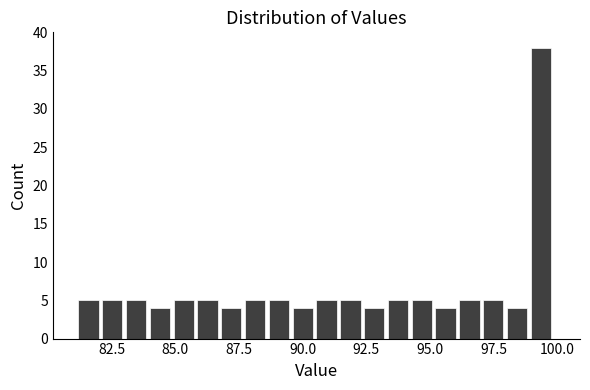

Around what value on the x-axis is the tallest bar? Give the approximate position of its centre, as read against the axis.

99.5